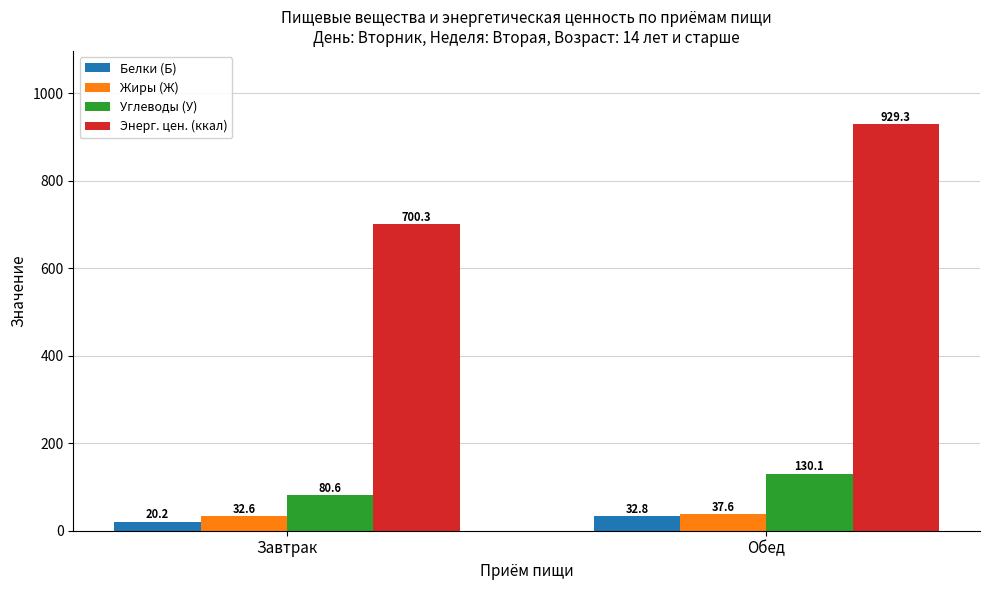

At which label does Жиры (Ж) first exceed 37?

Обед